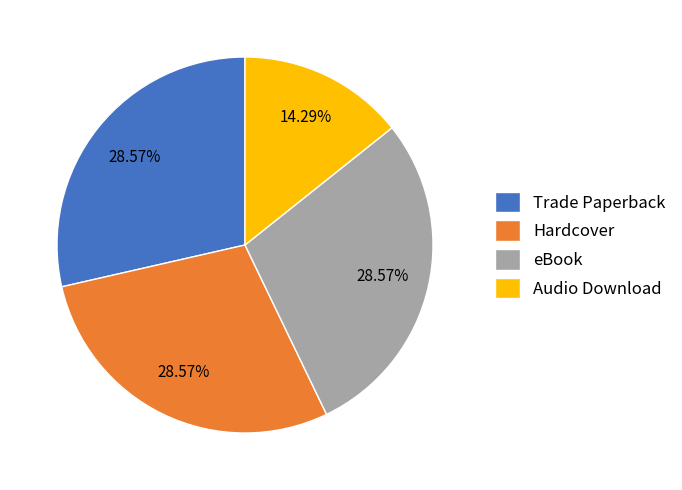

Is there any slice that represents more than half of the pie?

No